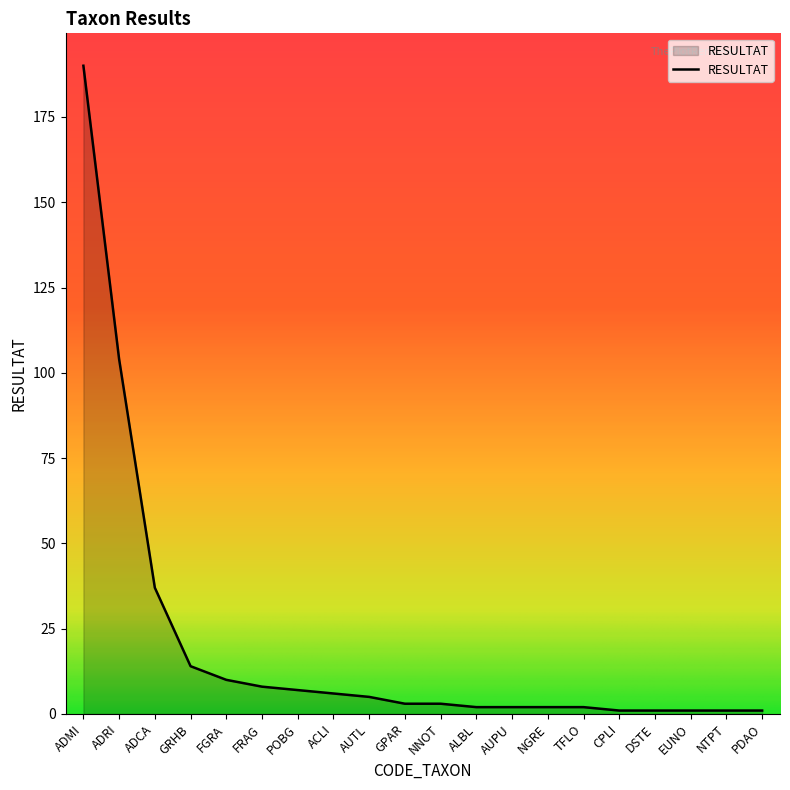

Count the number of data series in this chart.

1